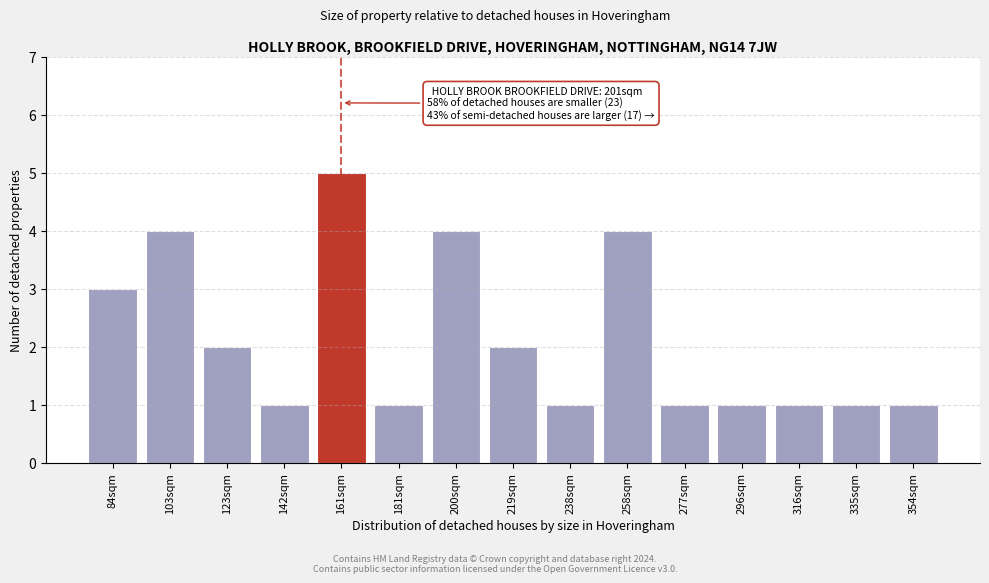

Reading left to right, list all the values displayed in this chart.

3	4	2	1	5	1	4	2	1	4	1	1	1	1	1